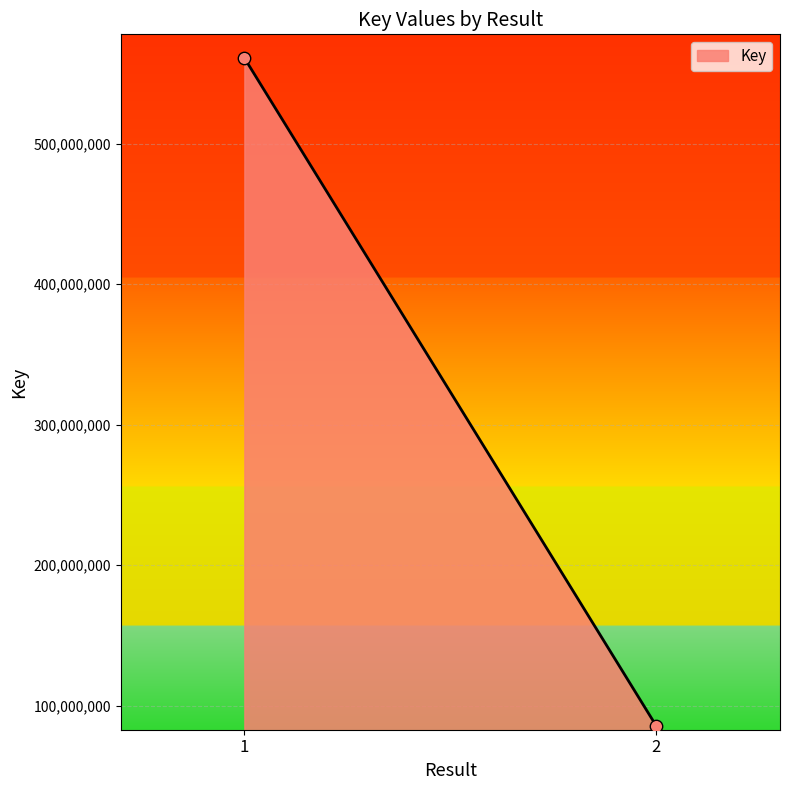

What is the average Y value?

323162027